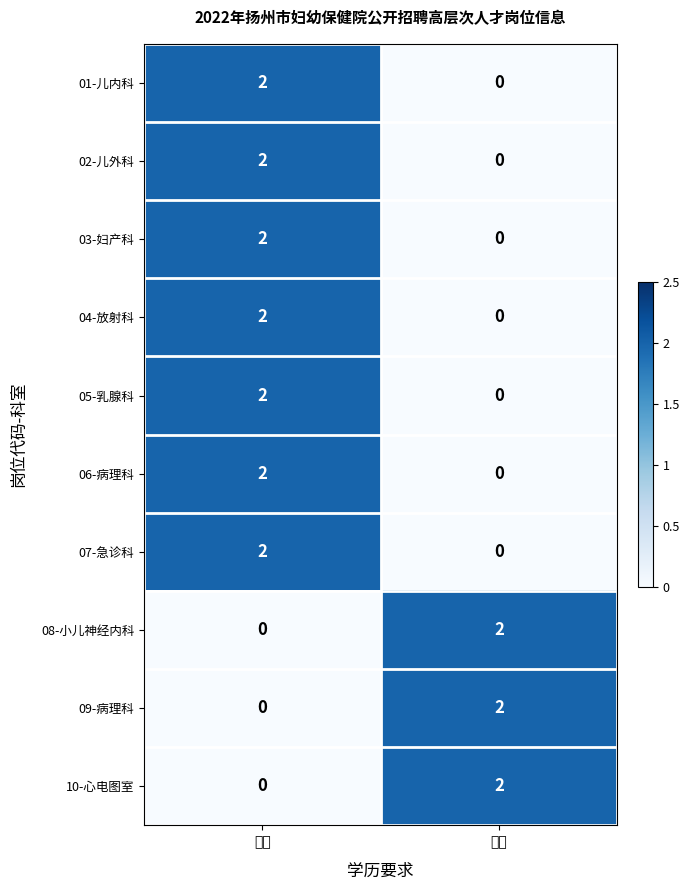

Rank the categories by 09-病理科 value from highest to lowest.

硕士, 博士